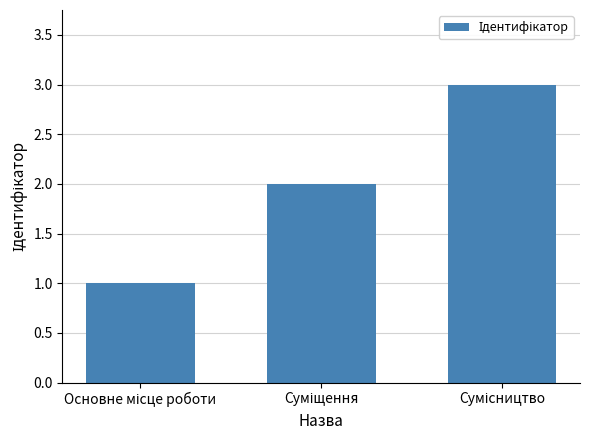

What is the sum of all values?

6